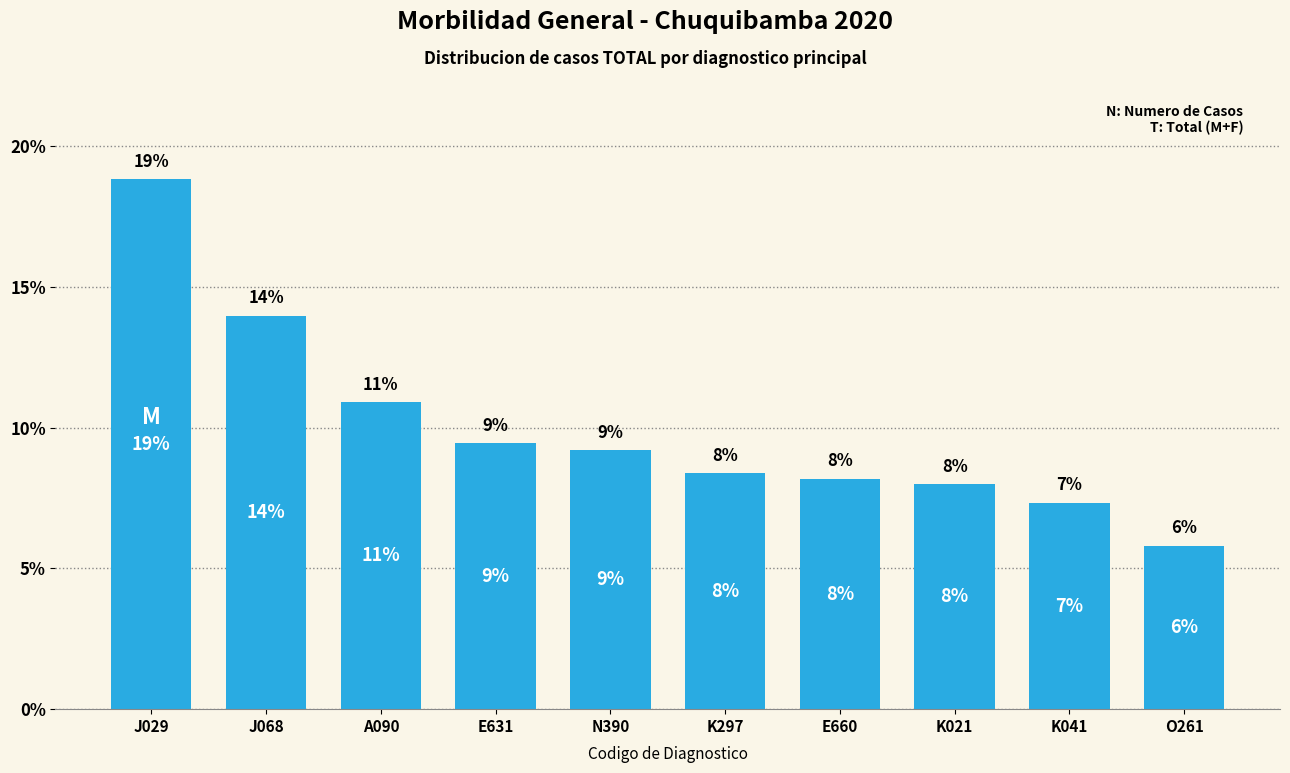

How many bars are there in total?

10